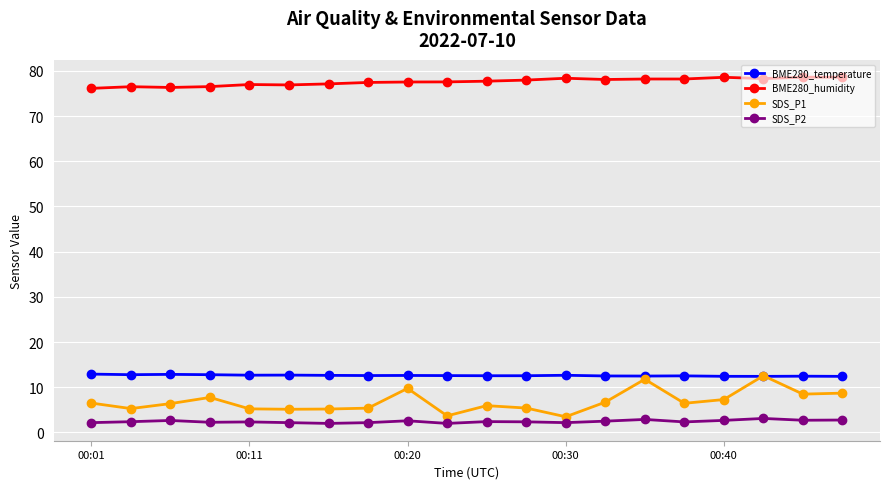

What is the value of the SDS_P1 point at the 11th from the left?

5.9